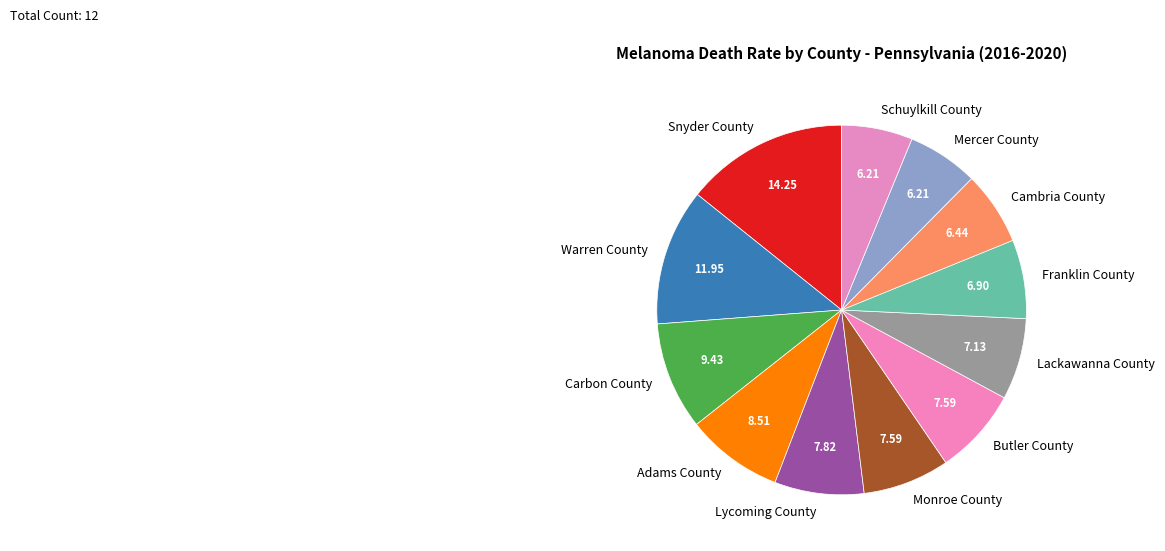

The Adams County slice represents 1% of the pie. True or false?

False